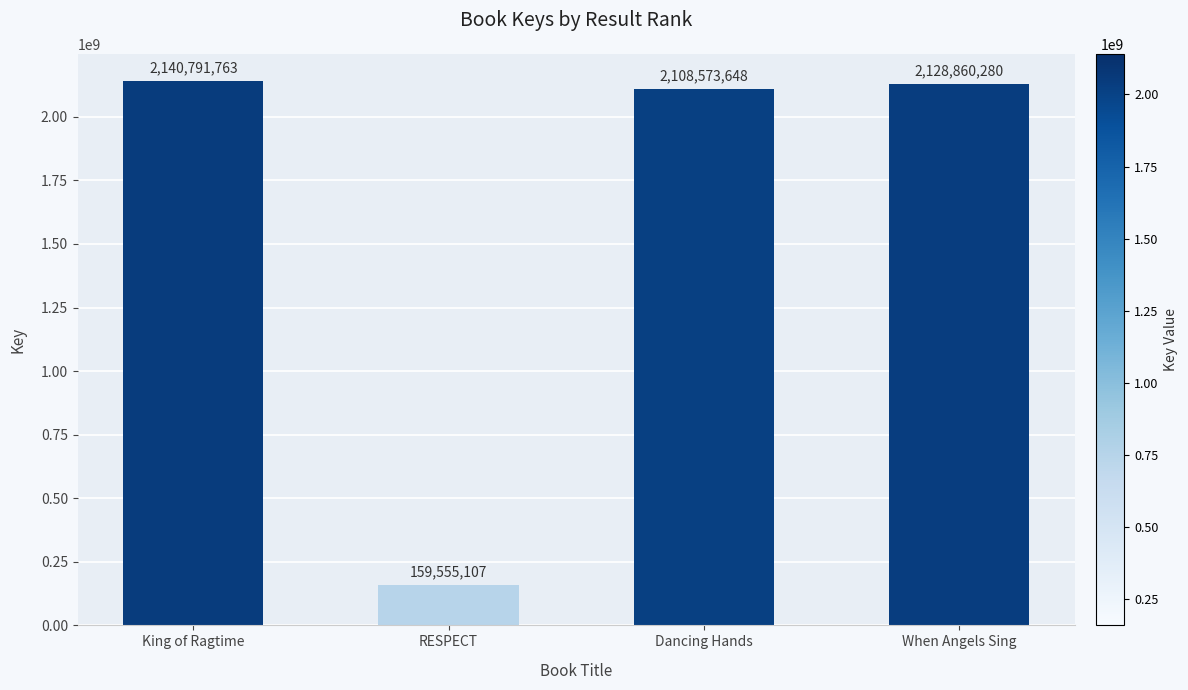

The chart shows a value of 2108573648 at Dancing Hands. True or false?

True